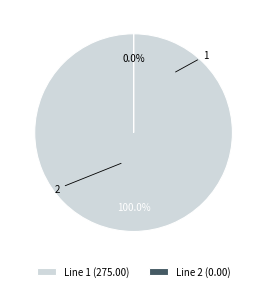

What is the change in value from 1 to 2?

-275